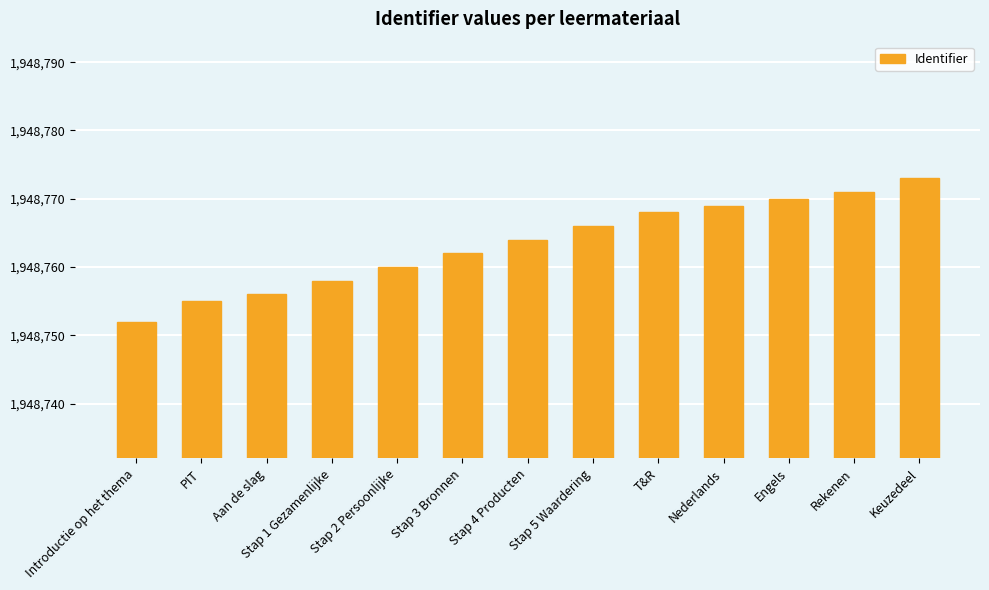

What is the label of the 6th bar from the left?

Stap 3 Bronnen